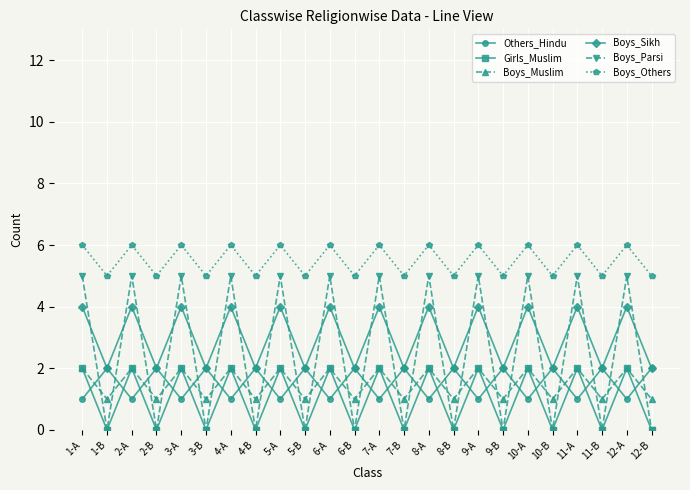

The value of Boys_Parsi at 10-B is 2. True or false?

False